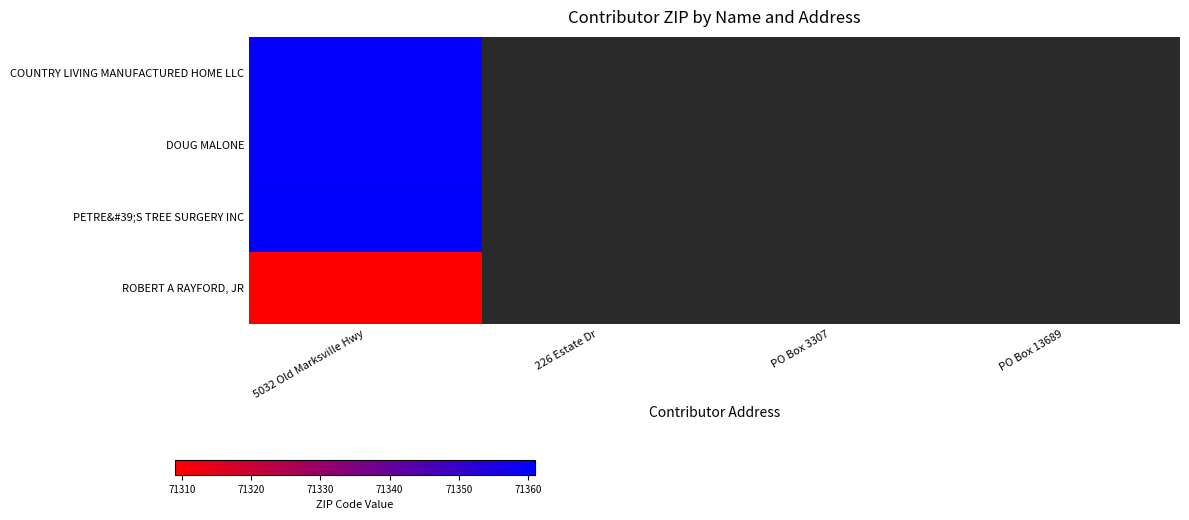

True or false: PETRE&#39;S TREE SURGERY INC has a value of 49797.0 at 5032 Old Marksville Hwy.

False